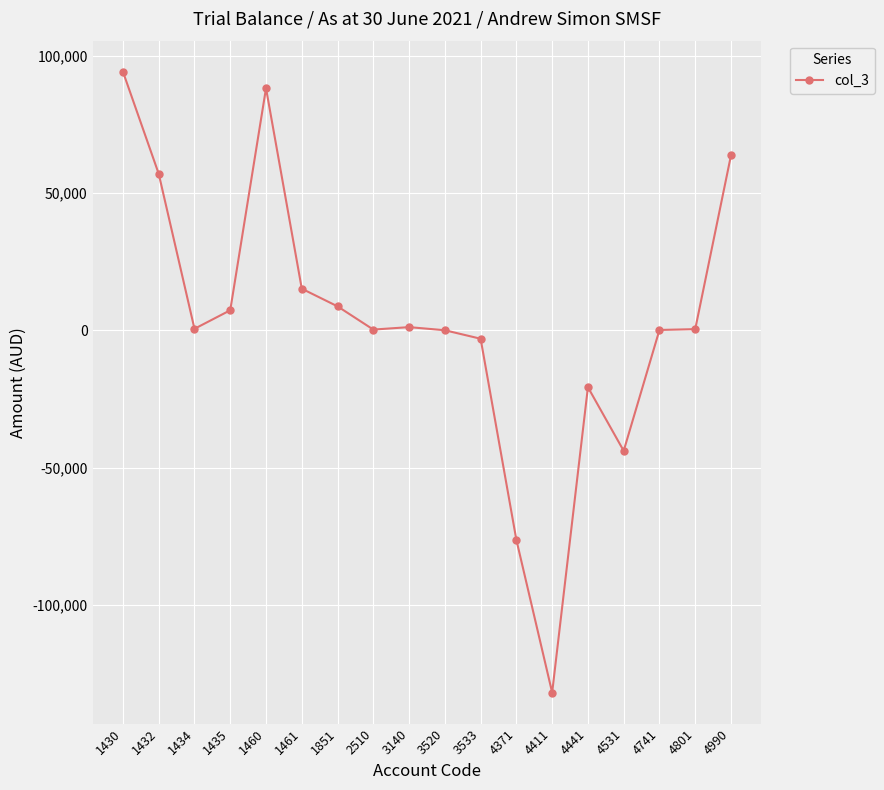

The value at 4990 is 106899.2. True or false?

False